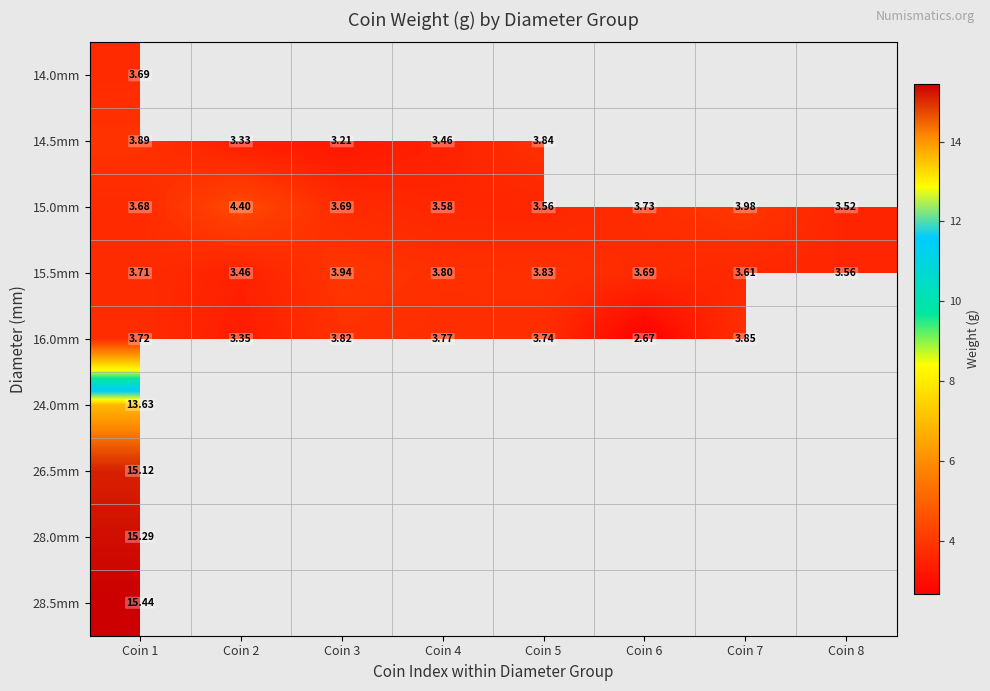

What is the difference between the second highest and minimum values in the 15.5mm series?

0.4